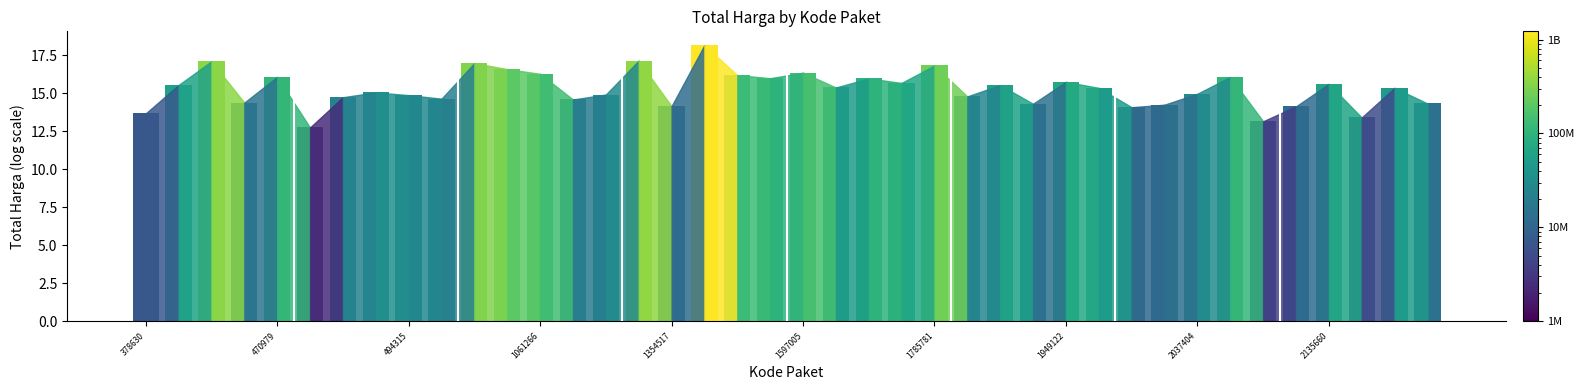

What is the sum of all values?

4375595175